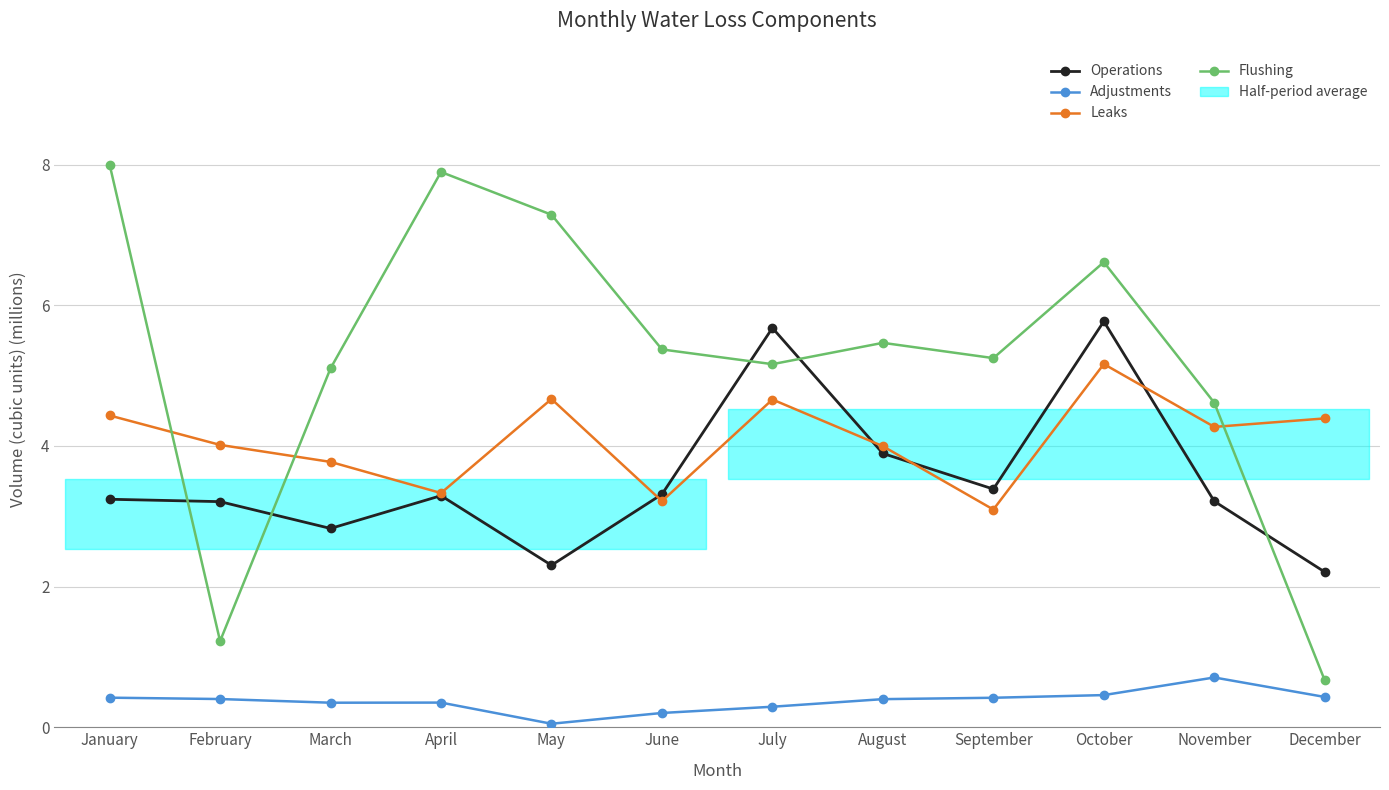

What is the value of the Flushing point at the 11th from the left?

4.6